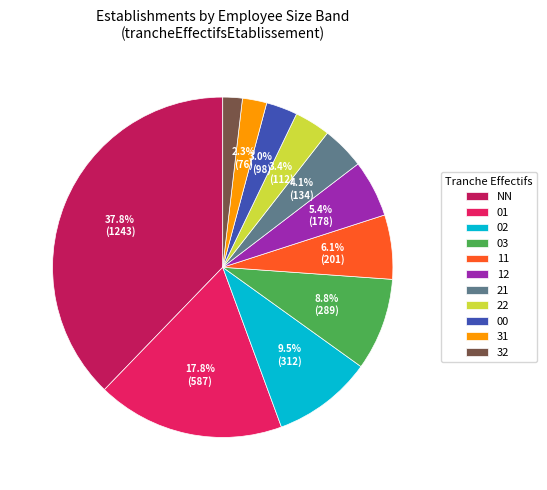

Is there a majority slice in this chart?

No